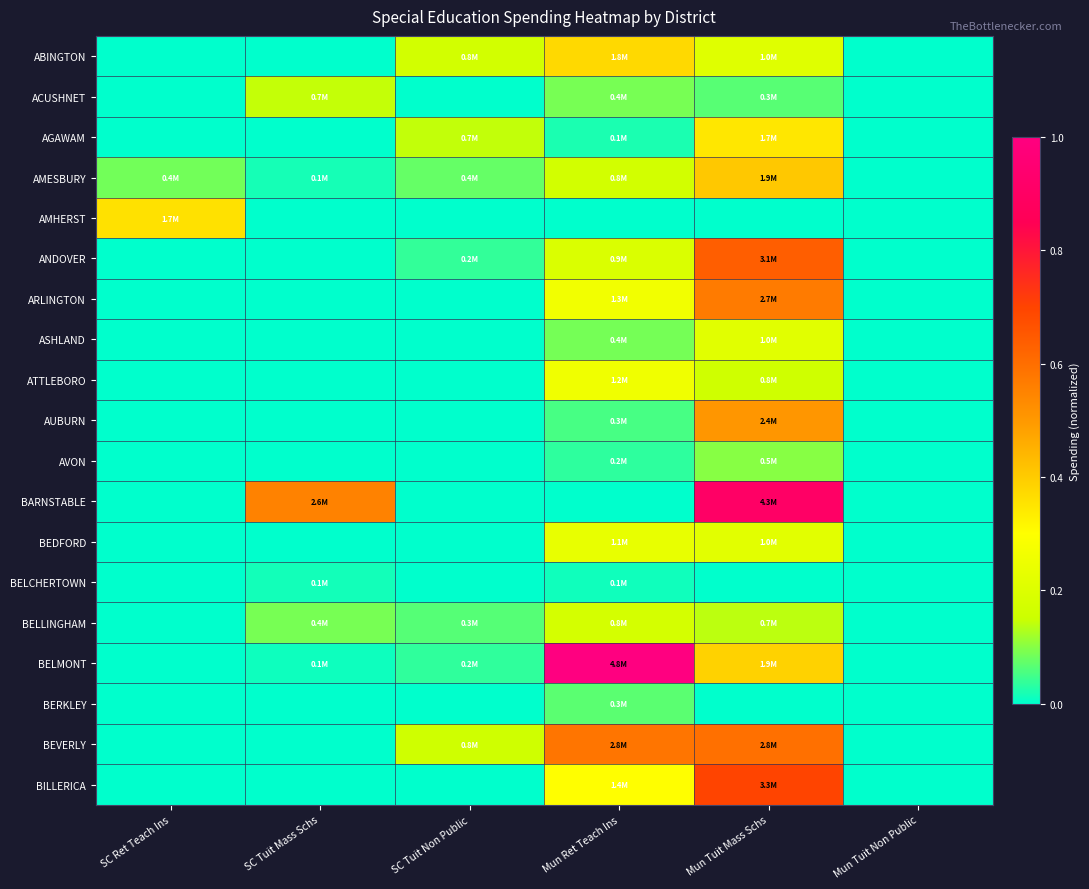

Reading right to left, list all the values displayed in this chart.

ABINGTON: Mun Tuit Non Public=0.0	Mun Tuit Mass Schs=0.2	Mun Ret Teach Ins=0.4	SC Tuit Non Public=0.2	SC Tuit Mass Schs=0.0	SC Ret Teach Ins=0.0
ACUSHNET: Mun Tuit Non Public=0.0	Mun Tuit Mass Schs=0.1	Mun Ret Teach Ins=0.1	SC Tuit Non Public=0.0	SC Tuit Mass Schs=0.1	SC Ret Teach Ins=0.0
AGAWAM: Mun Tuit Non Public=0.0	Mun Tuit Mass Schs=0.3	Mun Ret Teach Ins=0.0	SC Tuit Non Public=0.1	SC Tuit Mass Schs=0.0	SC Ret Teach Ins=0.0
AMESBURY: Mun Tuit Non Public=0.0	Mun Tuit Mass Schs=0.4	Mun Ret Teach Ins=0.2	SC Tuit Non Public=0.1	SC Tuit Mass Schs=0.0	SC Ret Teach Ins=0.1
AMHERST: Mun Tuit Non Public=0.0	Mun Tuit Mass Schs=0.0	Mun Ret Teach Ins=0.0	SC Tuit Non Public=0.0	SC Tuit Mass Schs=0.0	SC Ret Teach Ins=0.4
ANDOVER: Mun Tuit Non Public=0.0	Mun Tuit Mass Schs=0.6	Mun Ret Teach Ins=0.2	SC Tuit Non Public=0.0	SC Tuit Mass Schs=0.0	SC Ret Teach Ins=0.0
ARLINGTON: Mun Tuit Non Public=0.0	Mun Tuit Mass Schs=0.6	Mun Ret Teach Ins=0.3	SC Tuit Non Public=0.0	SC Tuit Mass Schs=0.0	SC Ret Teach Ins=0.0
ASHLAND: Mun Tuit Non Public=0.0	Mun Tuit Mass Schs=0.2	Mun Ret Teach Ins=0.1	SC Tuit Non Public=0.0	SC Tuit Mass Schs=0.0	SC Ret Teach Ins=0.0
ATTLEBORO: Mun Tuit Non Public=0.0	Mun Tuit Mass Schs=0.2	Mun Ret Teach Ins=0.3	SC Tuit Non Public=0.0	SC Tuit Mass Schs=0.0	SC Ret Teach Ins=0.0
AUBURN: Mun Tuit Non Public=0.0	Mun Tuit Mass Schs=0.5	Mun Ret Teach Ins=0.1	SC Tuit Non Public=0.0	SC Tuit Mass Schs=0.0	SC Ret Teach Ins=0.0
AVON: Mun Tuit Non Public=0.0	Mun Tuit Mass Schs=0.1	Mun Ret Teach Ins=0.0	SC Tuit Non Public=0.0	SC Tuit Mass Schs=0.0	SC Ret Teach Ins=0.0
BARNSTABLE: Mun Tuit Non Public=0.0	Mun Tuit Mass Schs=0.9	Mun Ret Teach Ins=0.0	SC Tuit Non Public=0.0	SC Tuit Mass Schs=0.6	SC Ret Teach Ins=0.0
BEDFORD: Mun Tuit Non Public=0.0	Mun Tuit Mass Schs=0.2	Mun Ret Teach Ins=0.2	SC Tuit Non Public=0.0	SC Tuit Mass Schs=0.0	SC Ret Teach Ins=0.0
BELCHERTOWN: Mun Tuit Non Public=0.0	Mun Tuit Mass Schs=0.0	Mun Ret Teach Ins=0.0	SC Tuit Non Public=0.0	SC Tuit Mass Schs=0.0	SC Ret Teach Ins=0.0
BELLINGHAM: Mun Tuit Non Public=0.0	Mun Tuit Mass Schs=0.1	Mun Ret Teach Ins=0.2	SC Tuit Non Public=0.1	SC Tuit Mass Schs=0.1	SC Ret Teach Ins=0.0
BELMONT: Mun Tuit Non Public=0.0	Mun Tuit Mass Schs=0.4	Mun Ret Teach Ins=1.0	SC Tuit Non Public=0.0	SC Tuit Mass Schs=0.0	SC Ret Teach Ins=0.0
BERKLEY: Mun Tuit Non Public=0.0	Mun Tuit Mass Schs=0.0	Mun Ret Teach Ins=0.1	SC Tuit Non Public=0.0	SC Tuit Mass Schs=0.0	SC Ret Teach Ins=0.0
BEVERLY: Mun Tuit Non Public=0.0	Mun Tuit Mass Schs=0.6	Mun Ret Teach Ins=0.6	SC Tuit Non Public=0.2	SC Tuit Mass Schs=0.0	SC Ret Teach Ins=0.0
BILLERICA: Mun Tuit Non Public=0.0	Mun Tuit Mass Schs=0.7	Mun Ret Teach Ins=0.3	SC Tuit Non Public=0.0	SC Tuit Mass Schs=0.0	SC Ret Teach Ins=0.0